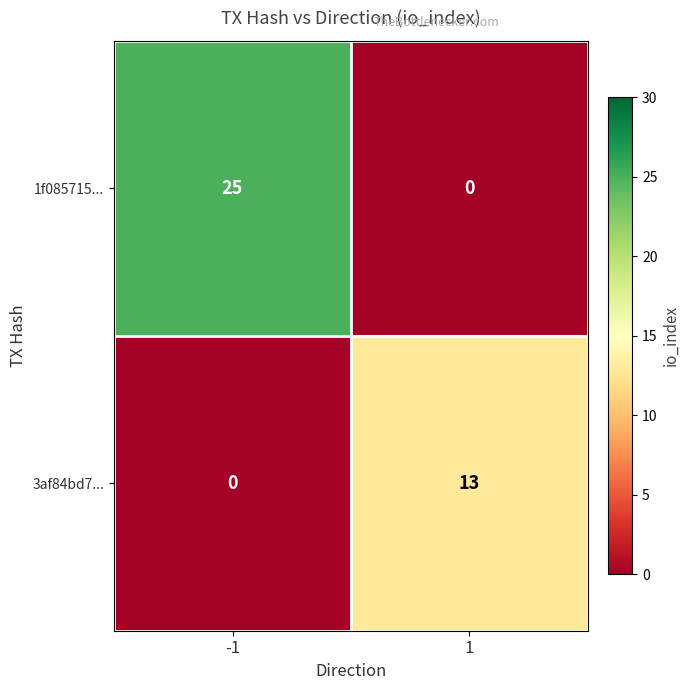

What is the sum of the 1f085715... values at 1 and -1?

25